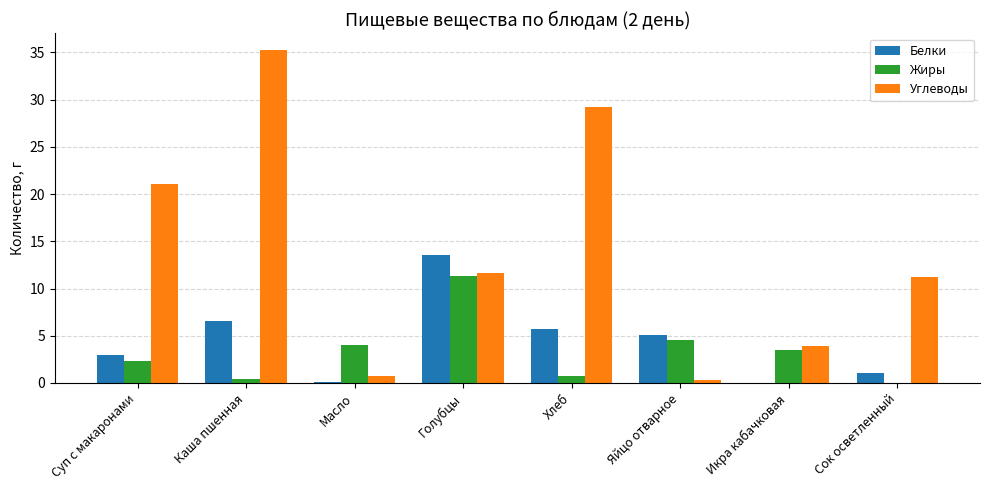

Are the bars horizontal?

No